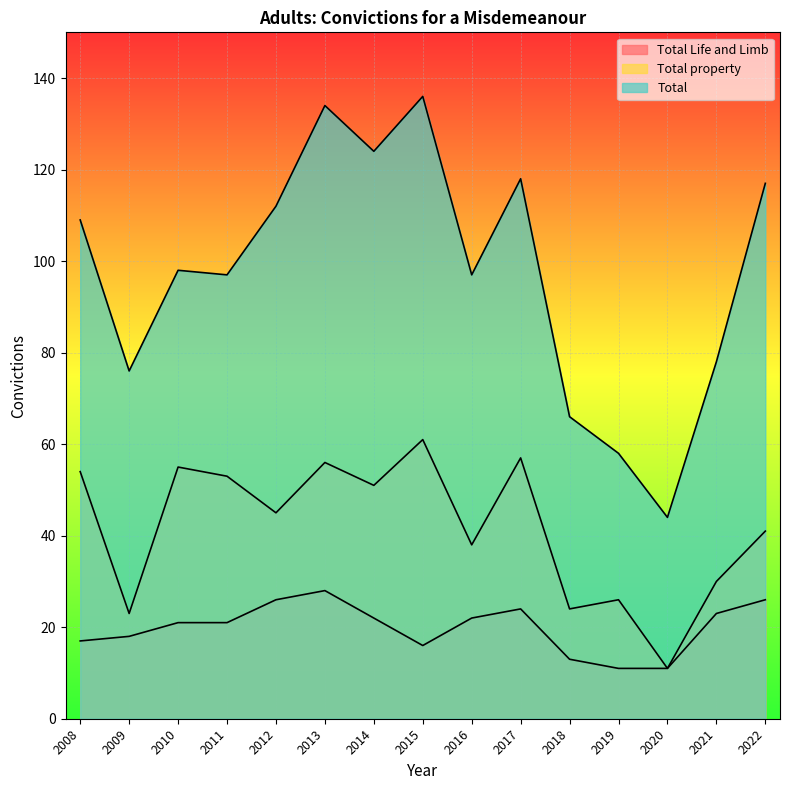

Rank the categories by Total property value from highest to lowest.

2015, 2017, 2013, 2010, 2008, 2011, 2014, 2012, 2022, 2016, 2021, 2019, 2018, 2009, 2020